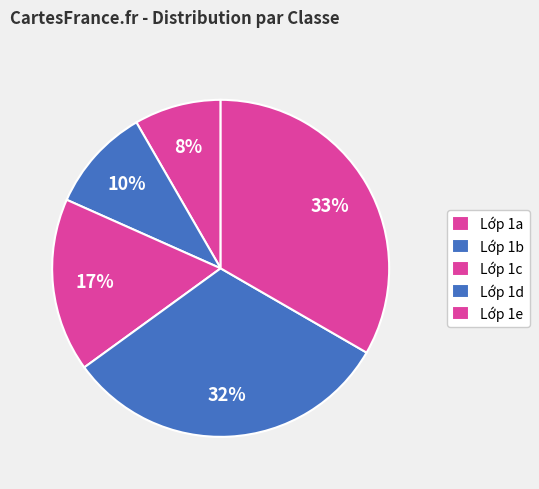

How many segments does this pie chart have?

5